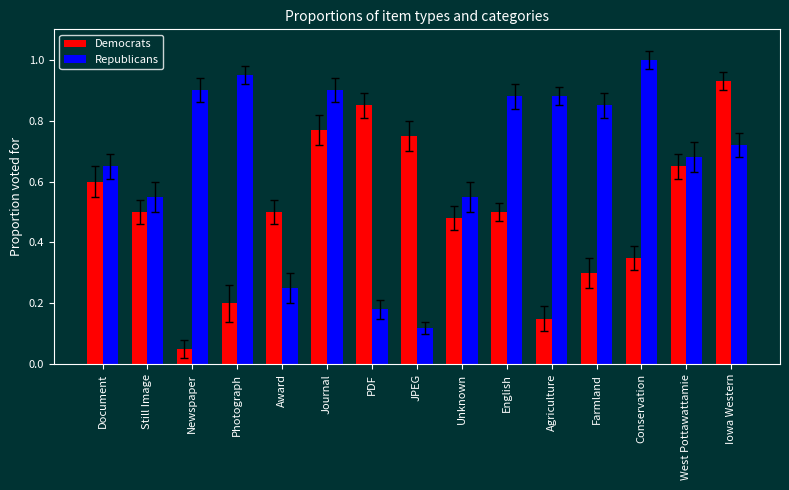

Which label corresponds to the smallest value in the chart?

Newspaper